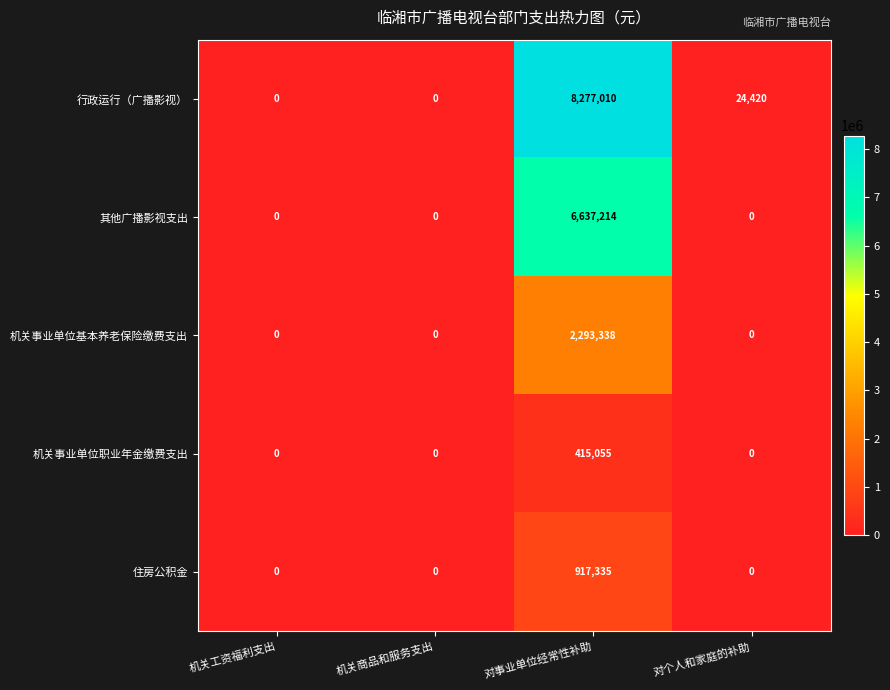

Rank the series by their maximum value, from highest to lowest.

行政运行（广播影视）, 其他广播影视支出, 机关事业单位基本养老保险缴费支出, 住房公积金, 机关事业单位职业年金缴费支出